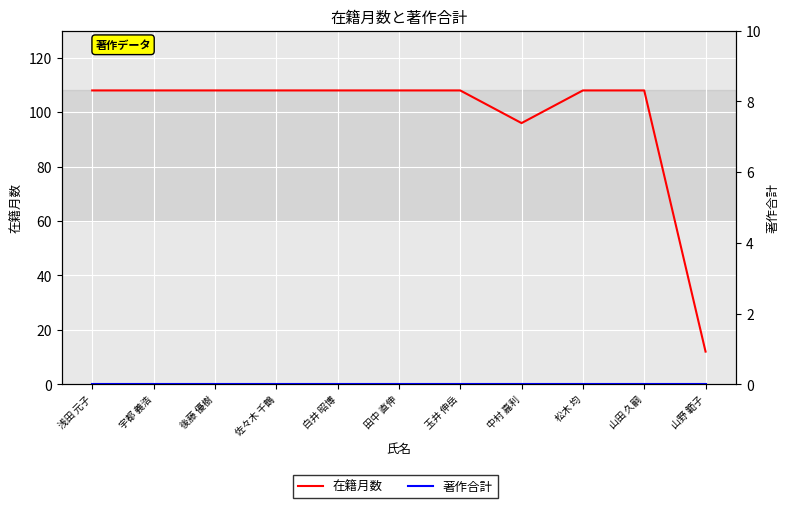

What is the label of the 11th point from the right?

浅田 元子